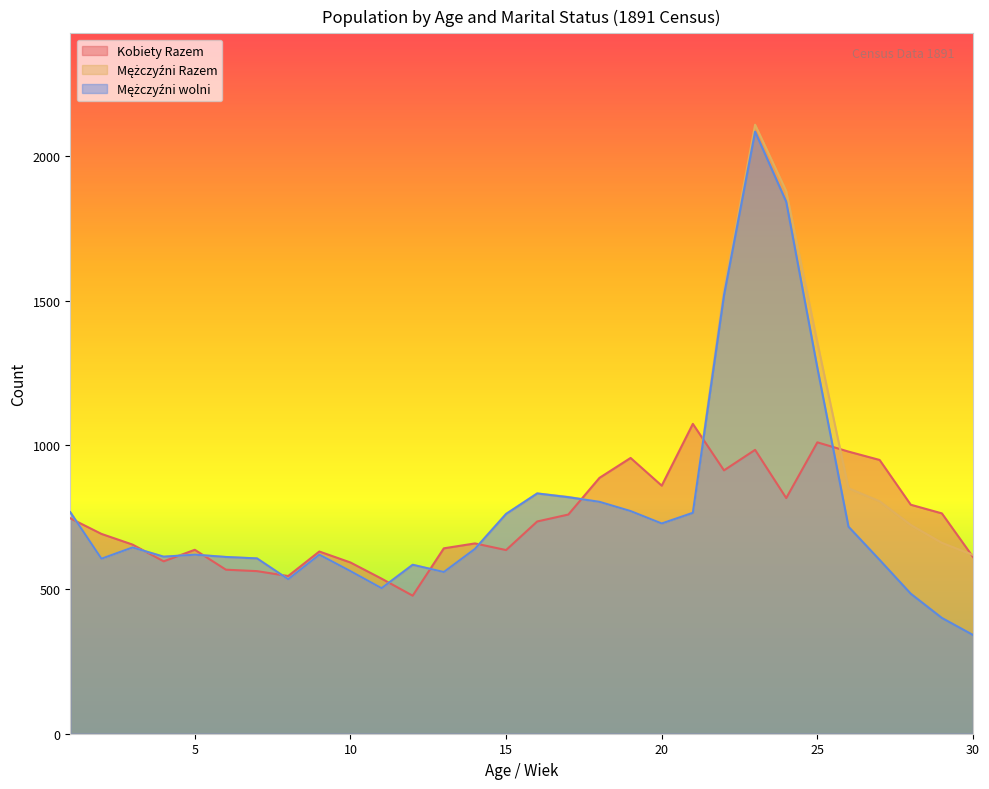

Which category has the highest value across all series?

23